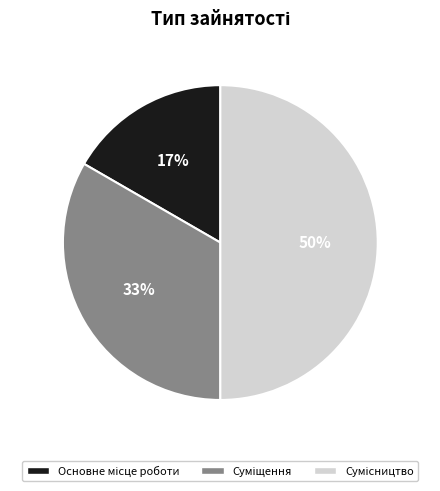

To the nearest percent, what is the average slice percentage?

33%